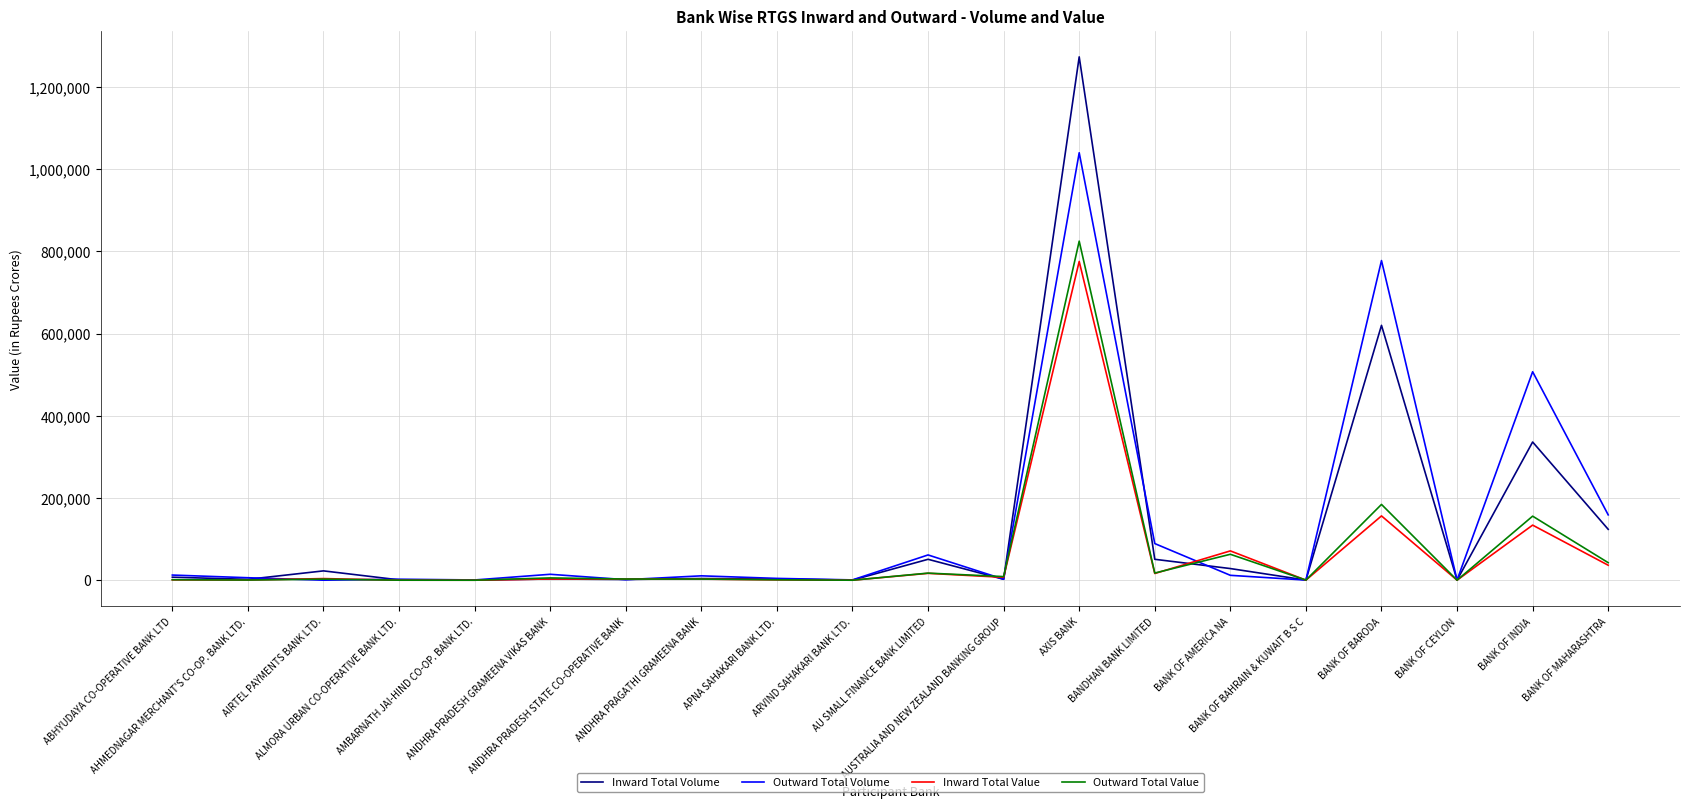

What position from the right is BANK OF MAHARASHTRA?

1